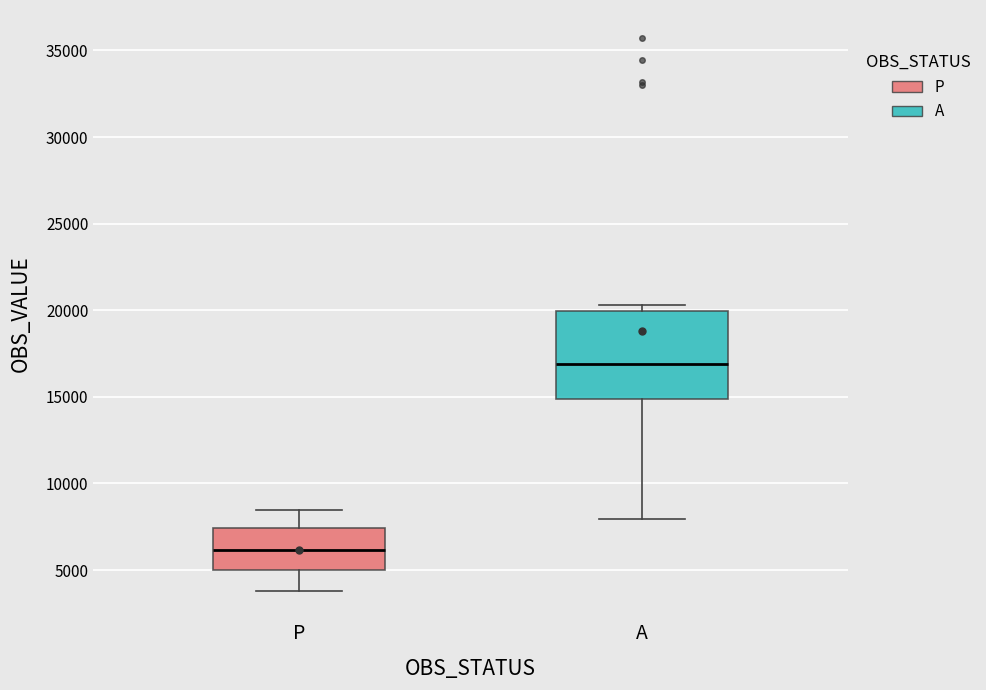

Which box's median line is the highest?

A